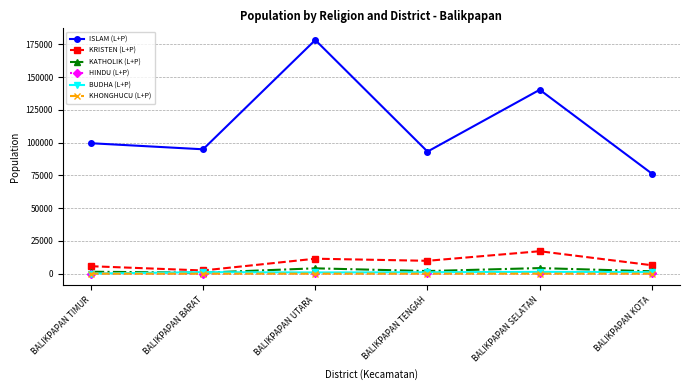

At how many categories does at least one series exceed 147476?

1